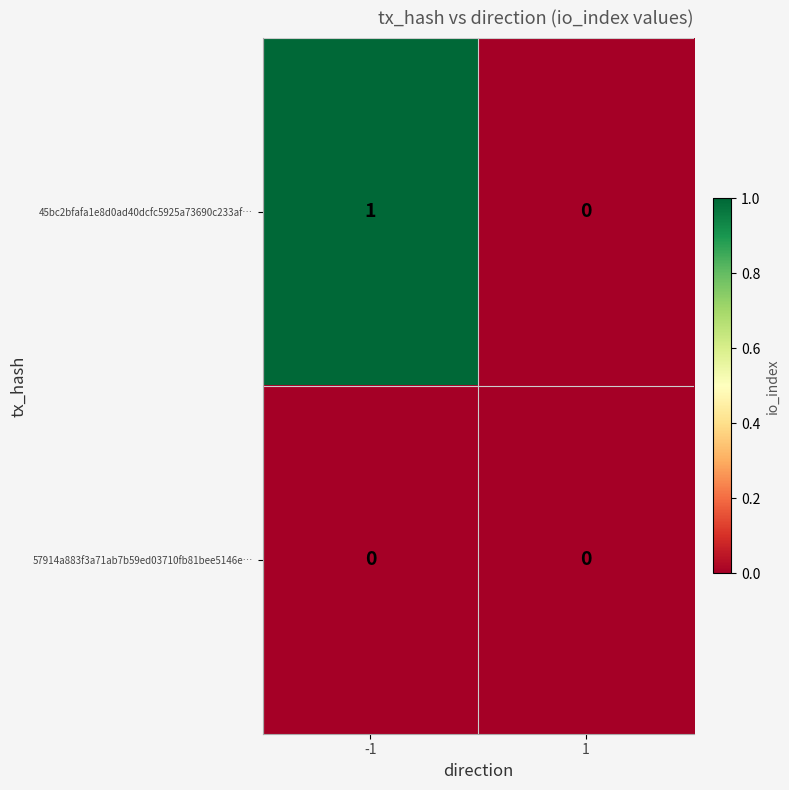

Which series has the largest total across all categories?

45bc2bfafa1e8d0ad40dcfc5925a73690c233af…